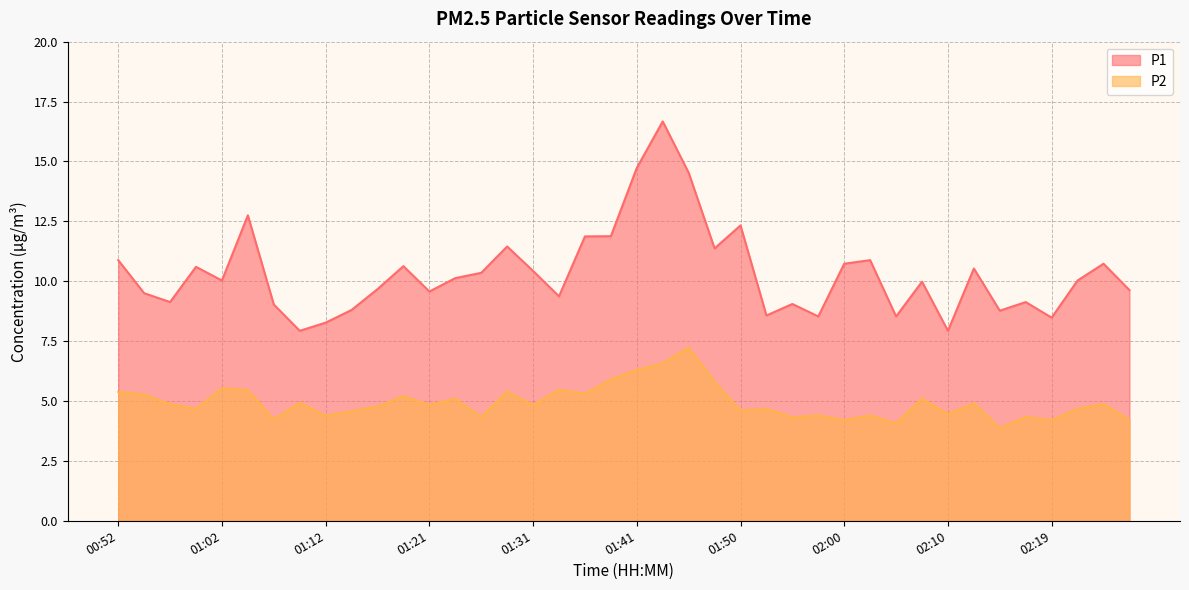

Reading right to left, extract all data points from this chart.

P1: 9.6	10.7	10.0	8.5	9.1	8.8	10.5	7.9	10.0	8.5	10.9	10.7	8.5	9.1	8.6	12.3	11.4	14.5	16.7	14.7	11.9	11.9	9.4	10.4	11.4	10.3	10.1	9.6	10.6	9.7	8.8	8.3	7.9	9.0	12.8	10.0	10.6	9.1	9.5	10.9
P2: 4.2	4.9	4.7	4.2	4.3	3.9	4.9	4.5	5.1	4.1	4.4	4.2	4.4	4.3	4.7	4.6	5.8	7.2	6.6	6.3	5.9	5.3	5.5	4.8	5.4	4.3	5.1	4.8	5.2	4.8	4.6	4.4	4.9	4.2	5.5	5.5	4.7	4.9	5.3	5.4